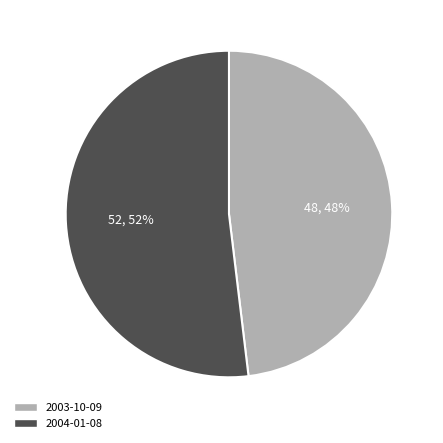

How many slices are in this pie chart?

2